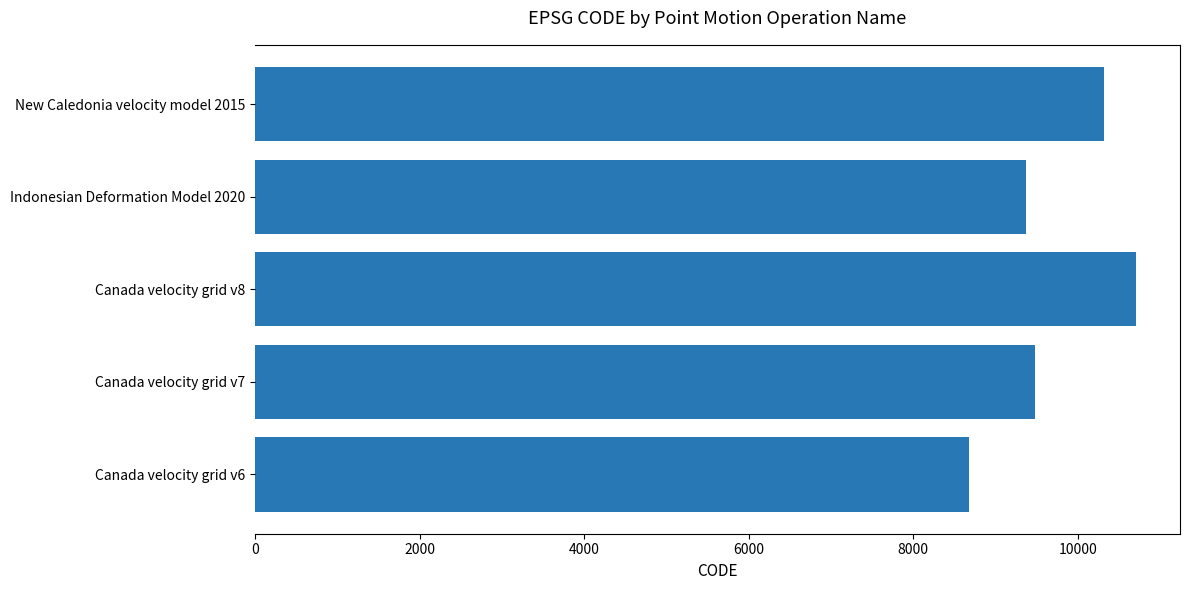

What is the average value?

9713